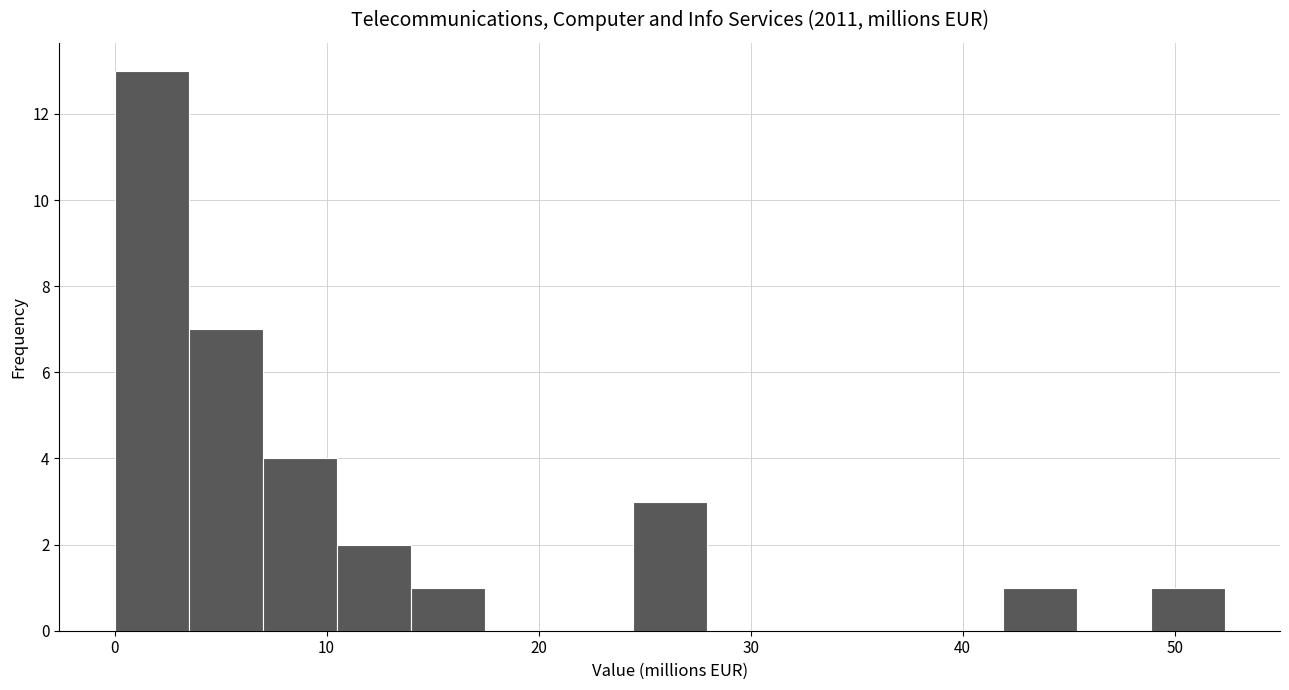

Read against the x-axis, roughly where is the centre of the tallest bar?

2